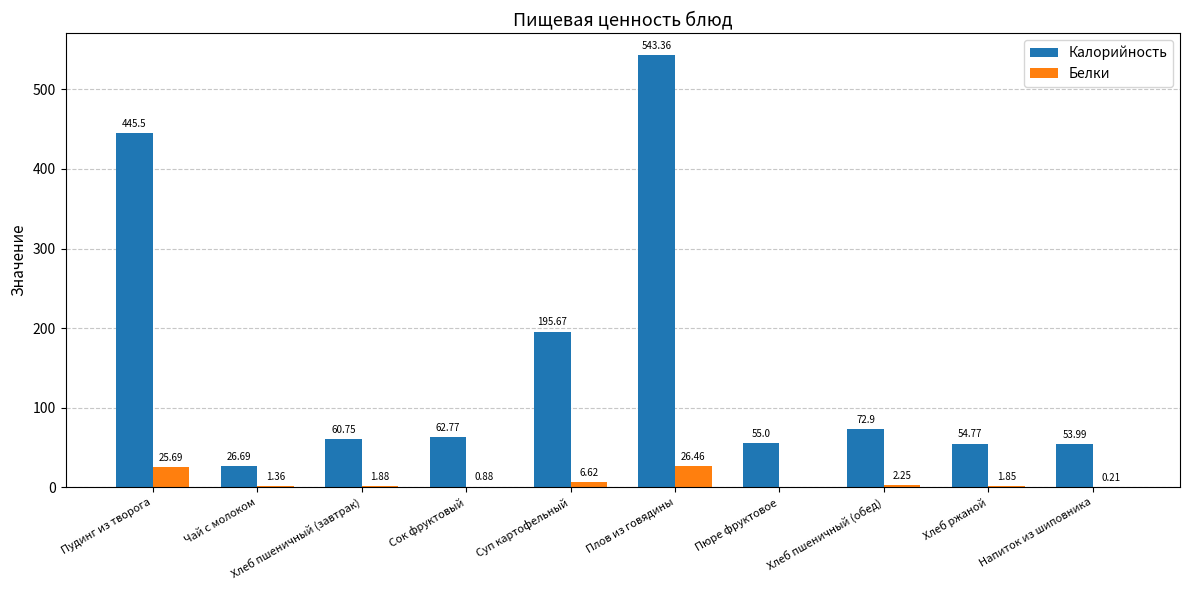

What is the sum of all Калорийность values?

1571.4